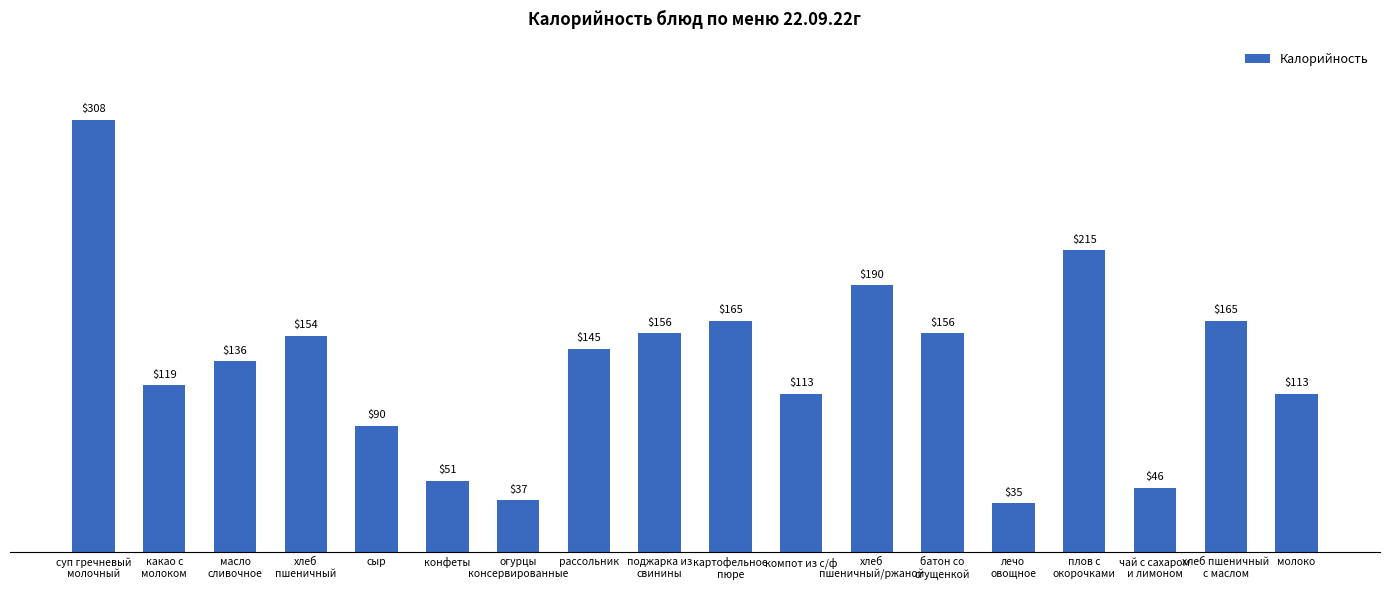

What is the value of the 14th bar from the left?

35